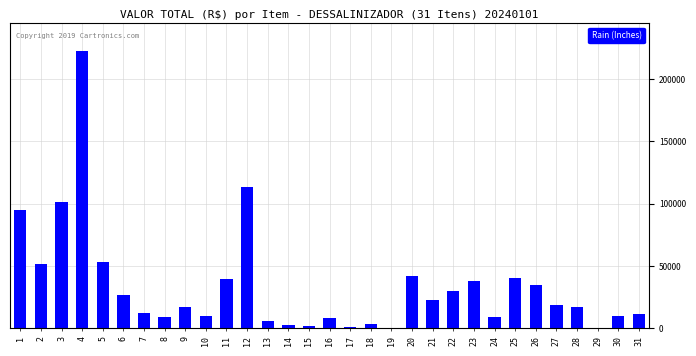

What is the sum of all values?

1051086.8